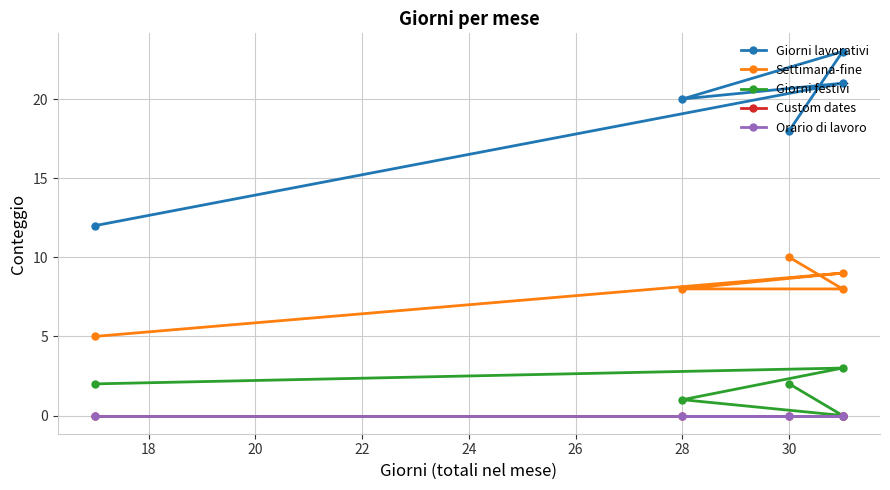

What is the total value across all series at 18?

33